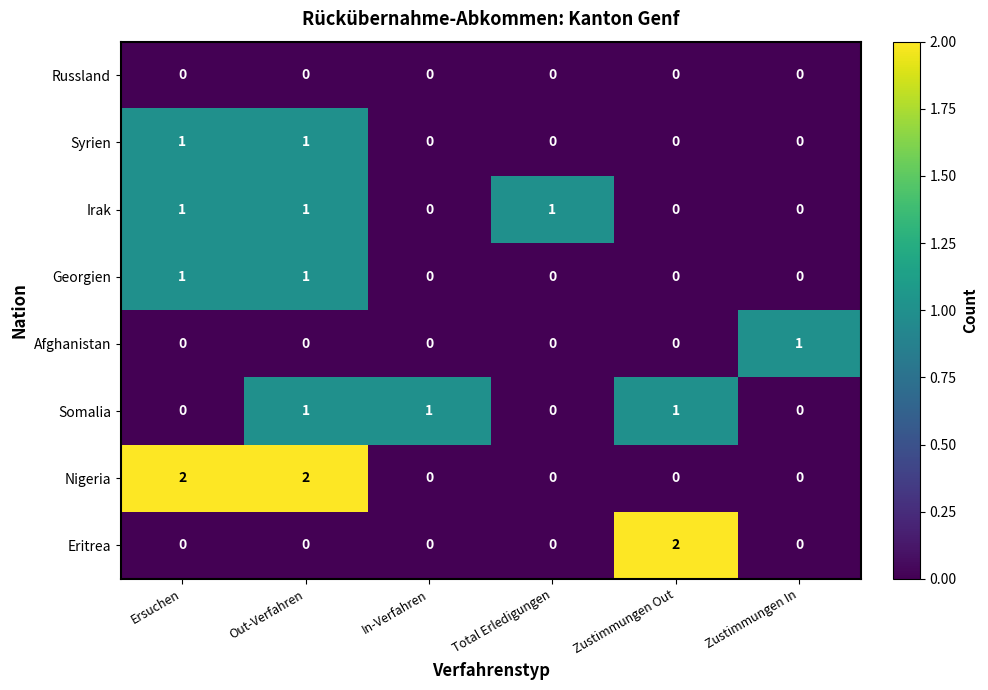

True or false: Eritrea has a value of 0 at Zustimmungen In.

True